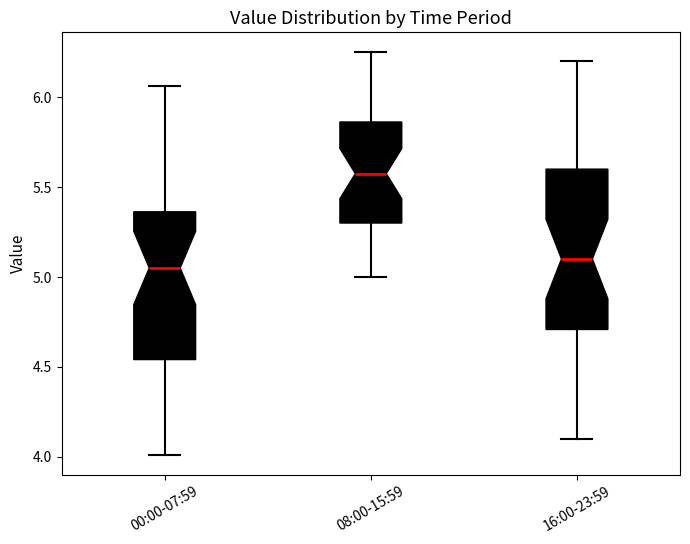

Reading left to right, transcribe this box plot: for each box, give where its median line is, the range the box spans, and where its two whiskers end, as read against the y-axis. The values are not printed on the chart, so give them approximately, as read against the axis.

00:00-07:59: median 5.05, box 4.55 to 5.35, whiskers 4.00 to 6.05
08:00-15:59: median 5.60, box 5.30 to 5.85, whiskers 5.00 to 6.25
16:00-23:59: median 5.10, box 4.70 to 5.60, whiskers 4.10 to 6.20